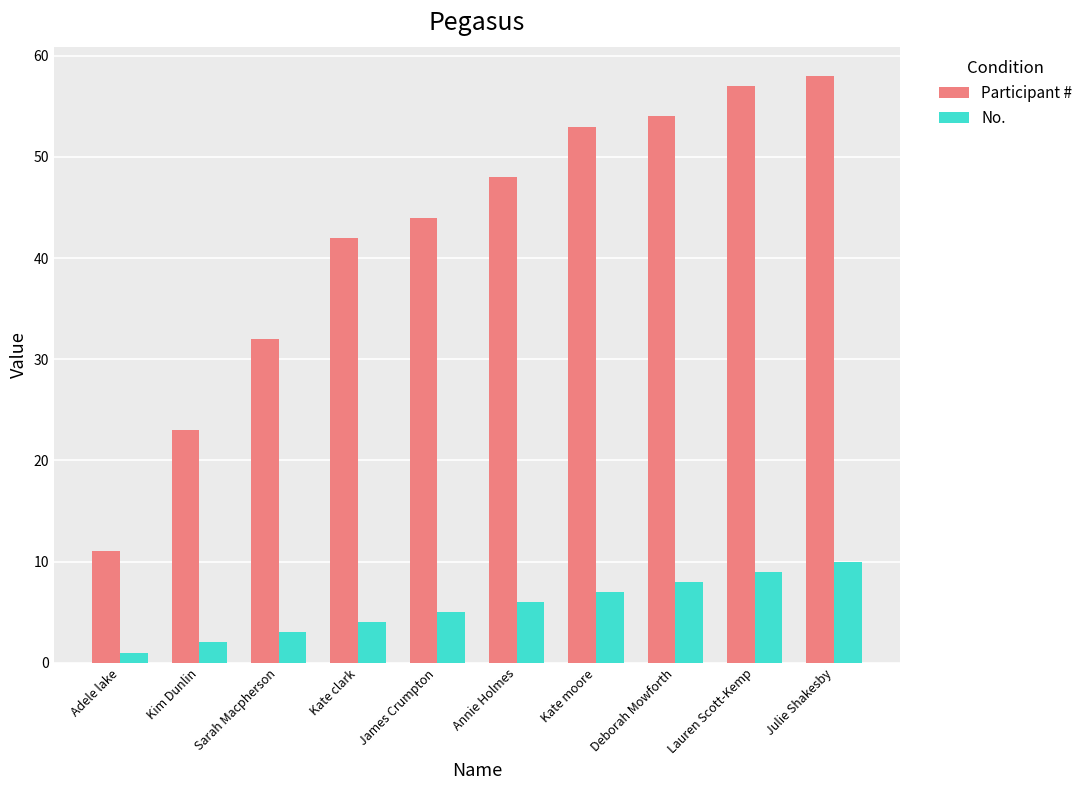

What is the difference between the maximum and minimum values in the No. series?

9